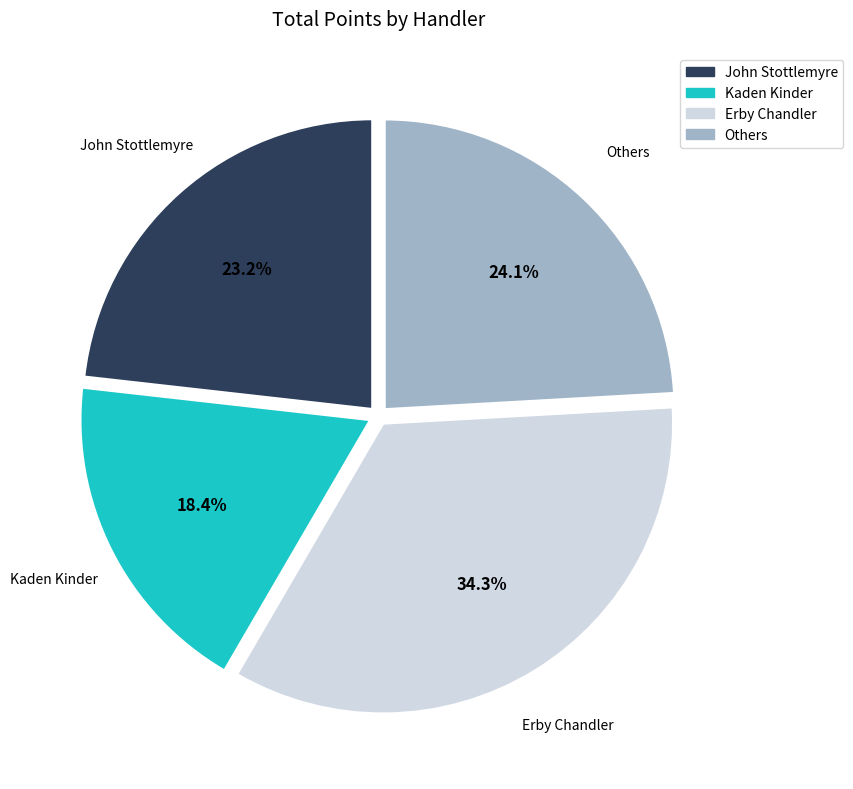

Which category has the smallest portion of the pie?

Kaden Kinder